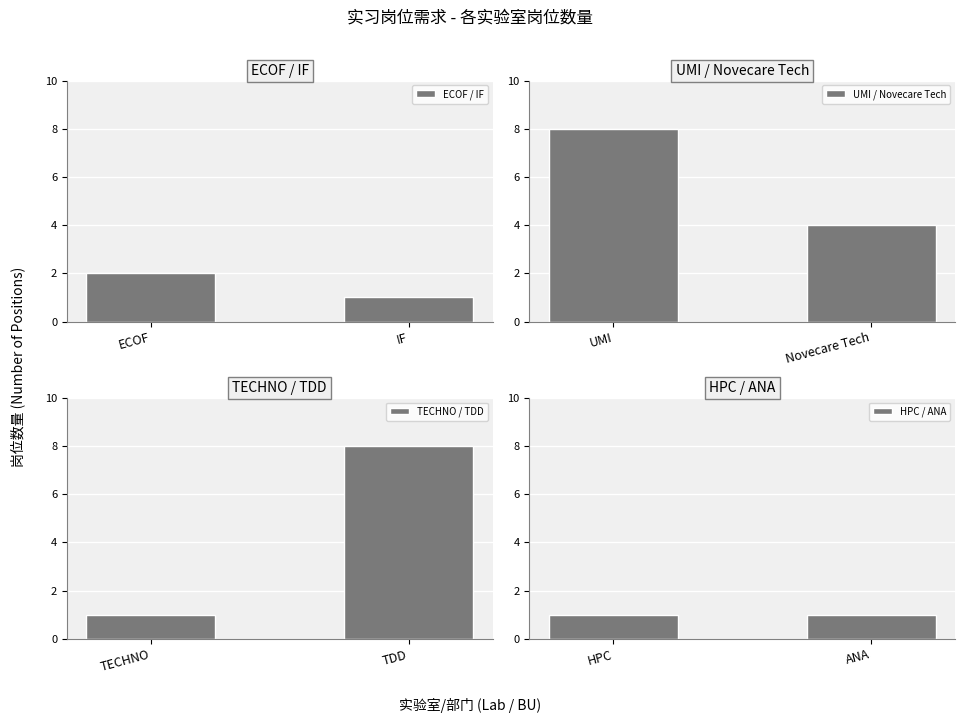

Which series has the largest total across all categories?

UMI / Novecare Tech